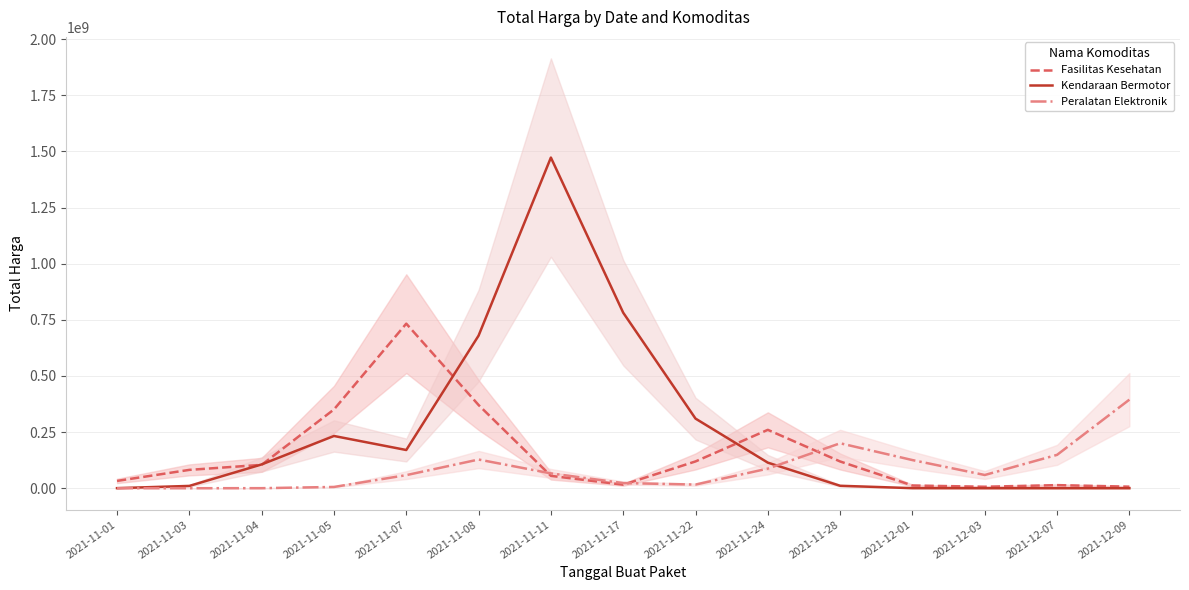

Where does the Peralatan Elektronik series first go above 58827397?

2021-11-08